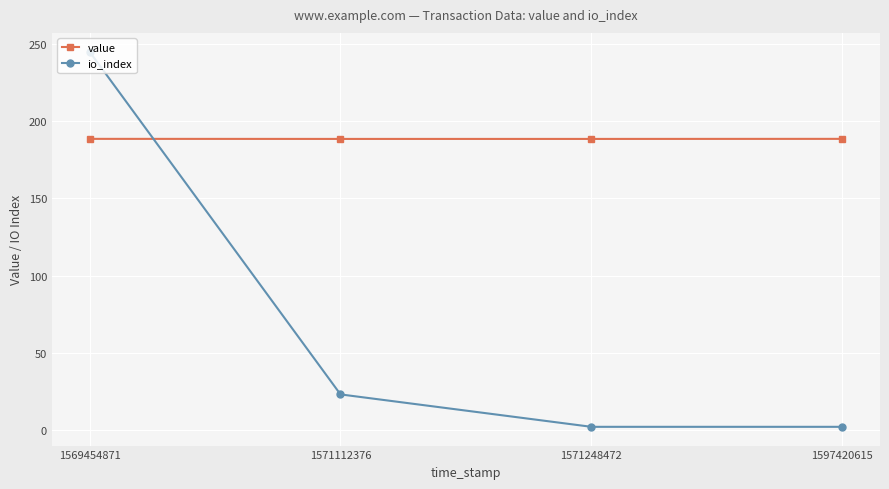

Rank the series at 1569454871 from highest to lowest value.

io_index, value